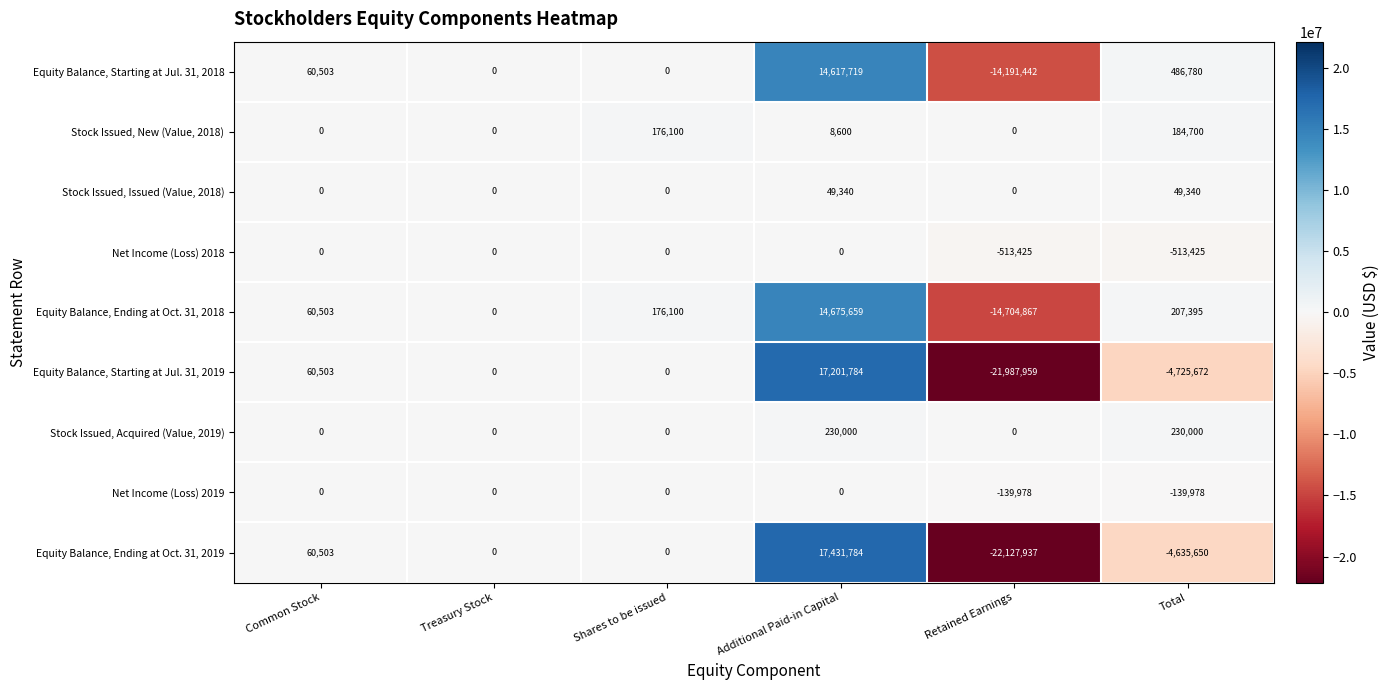

Which label corresponds to the smallest value in the chart?

Retained Earnings